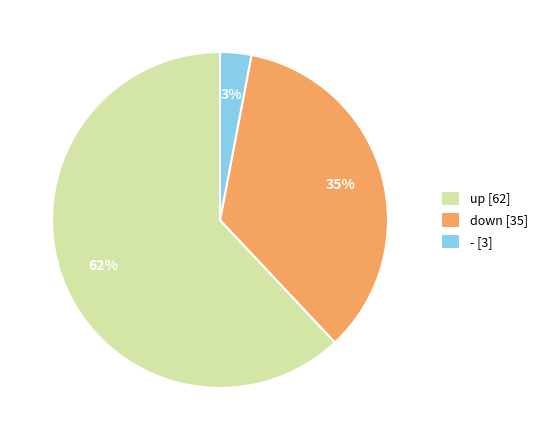

To the nearest percent, what is the difference between the - and up slice percentages?

59%